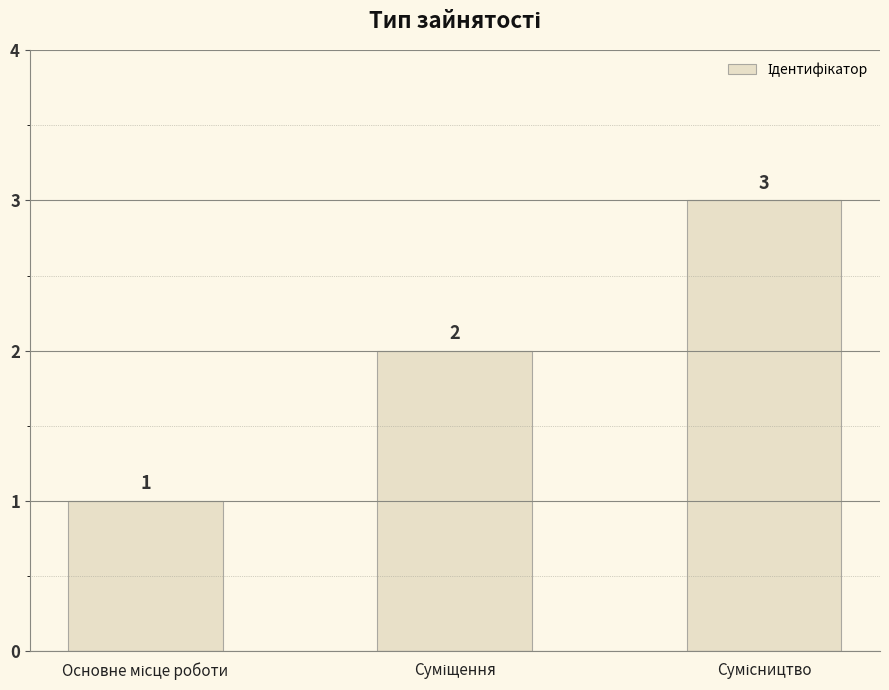

What is the value of the 2nd bar from the left?

2